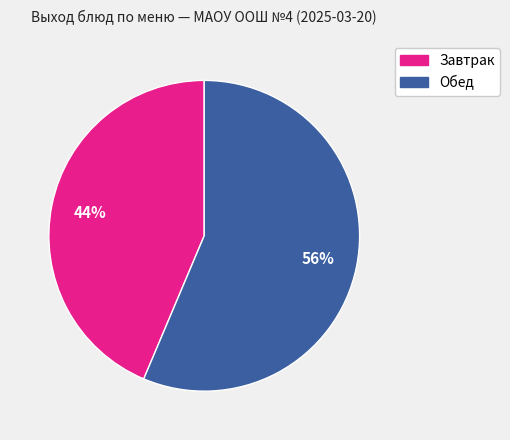

Is there any slice that represents more than half of the pie?

Yes